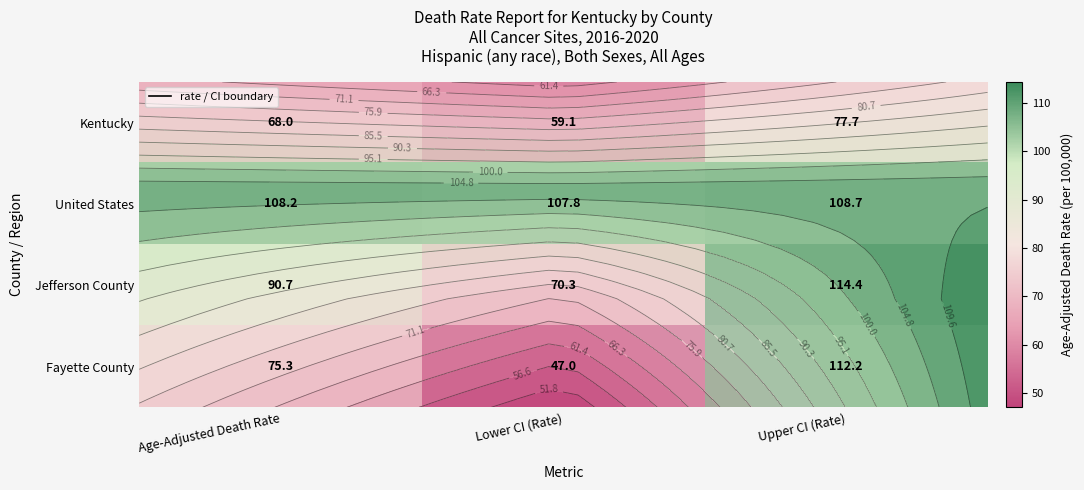

Which has a higher value, Upper CI (Rate) or Age-Adjusted Death Rate?

Upper CI (Rate)